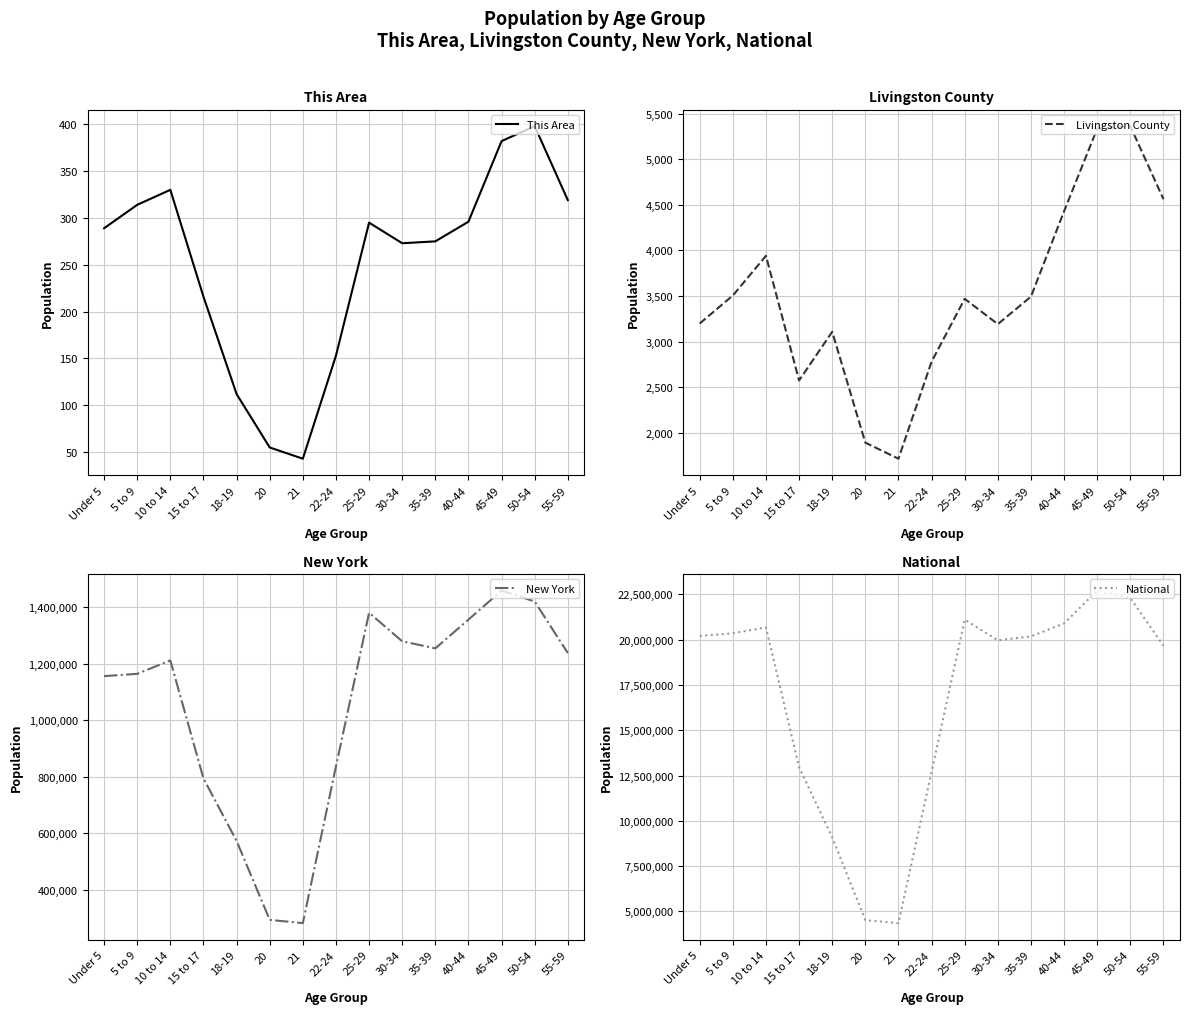

The This Area series shows 485 at 30-34. True or false?

False